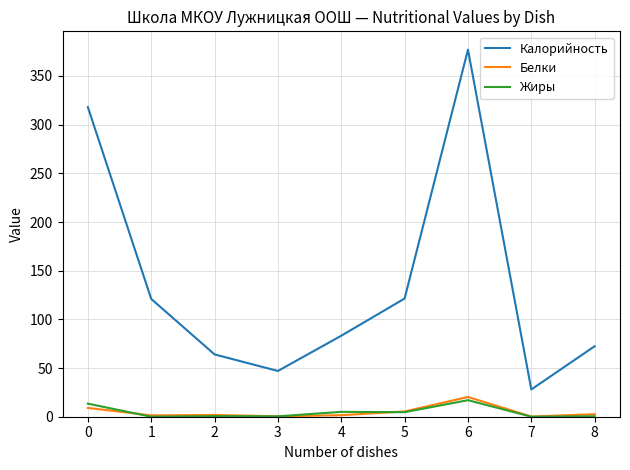

True or false: Жиры and Калорийность intersect in this chart.

False